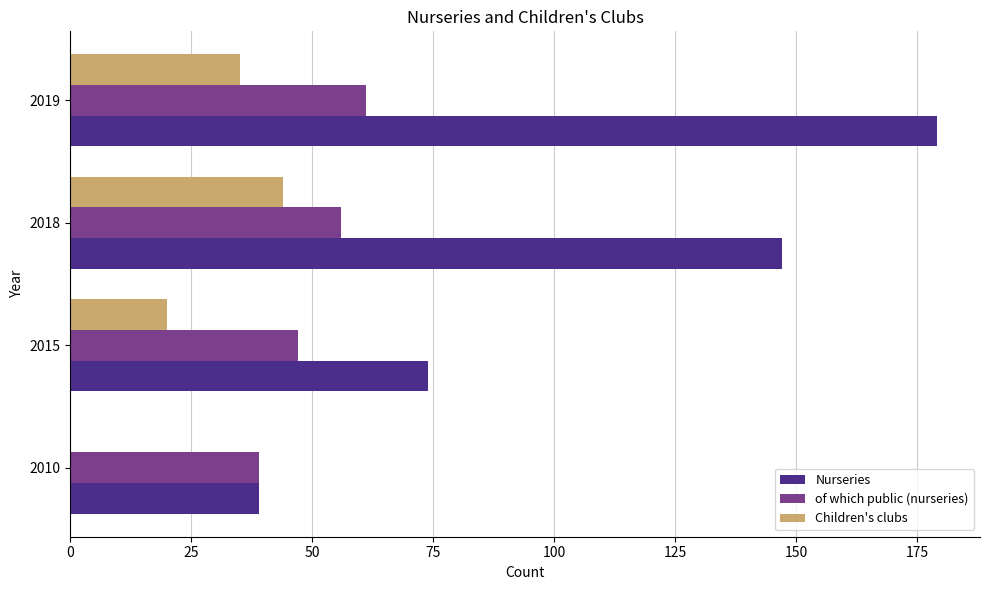

At which category does the chart reach its peak across all series?

2019